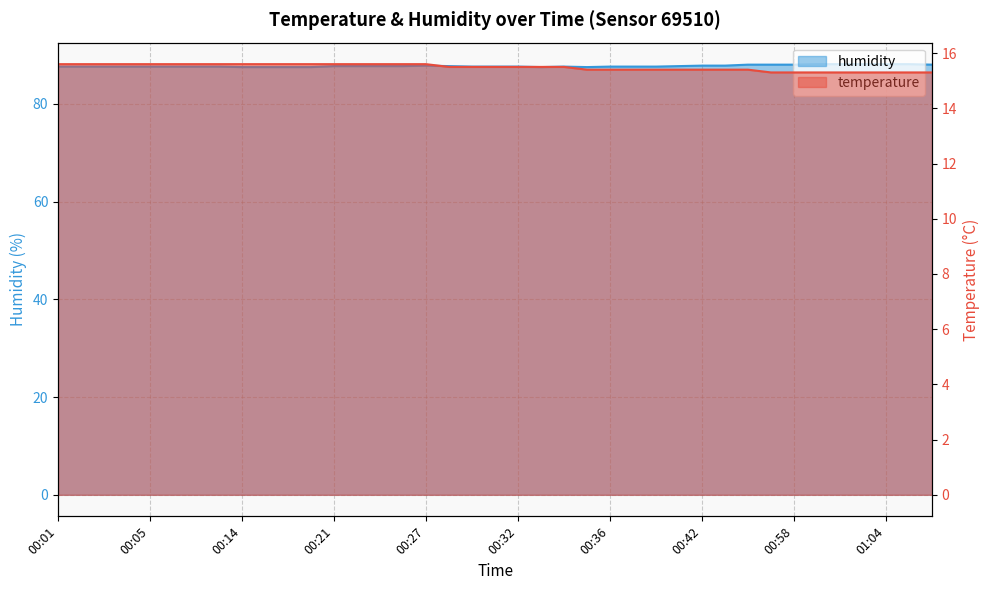

Which label corresponds to the largest value in the chart?

01:00